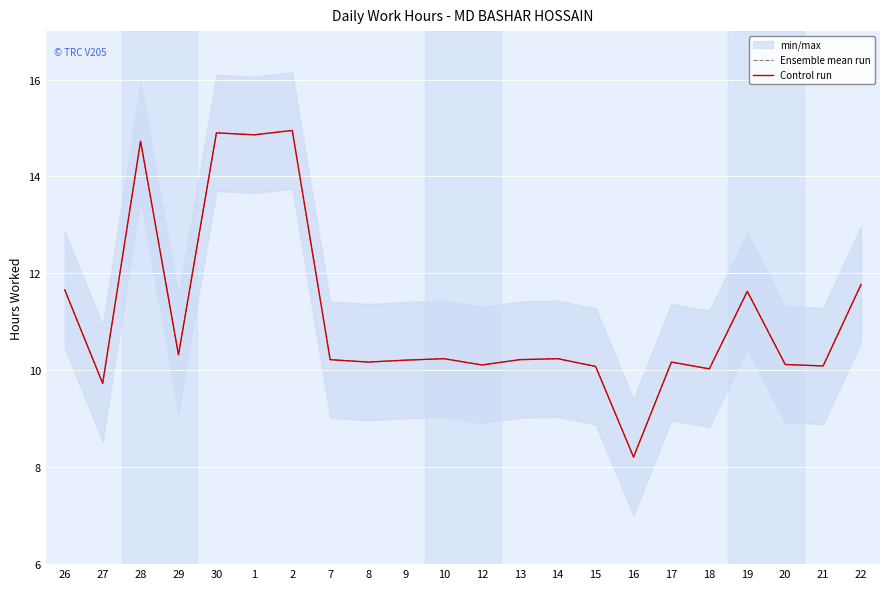

Which category has the lowest value in the Control run series?

16